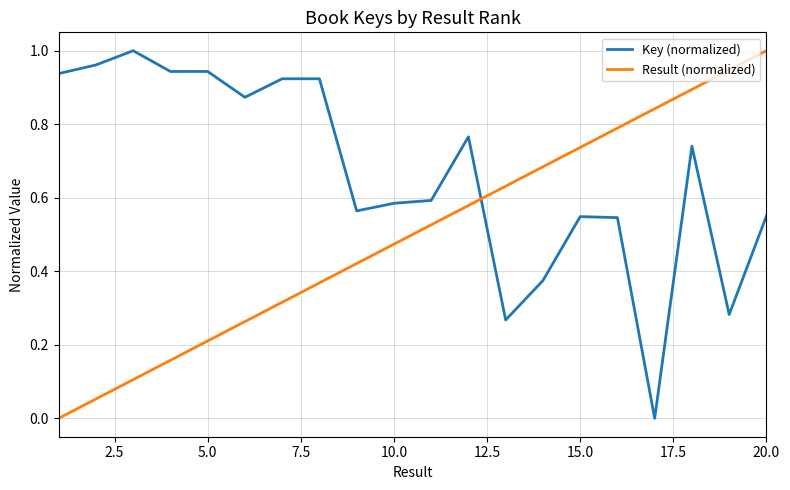

True or false: Key (normalized) and Result (normalized) intersect in this chart.

True